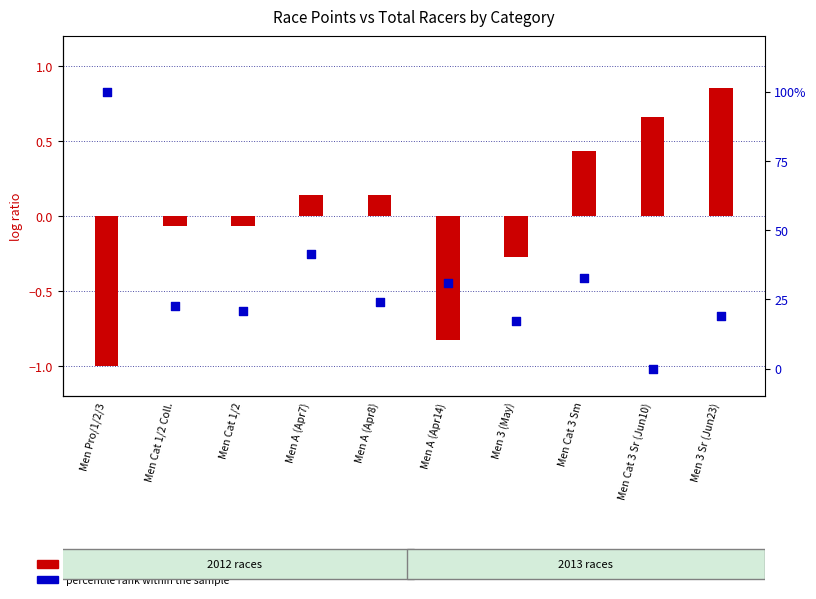

What are all the series names shown in the legend?

log ratio (Points normalized), percentile rank within the sample